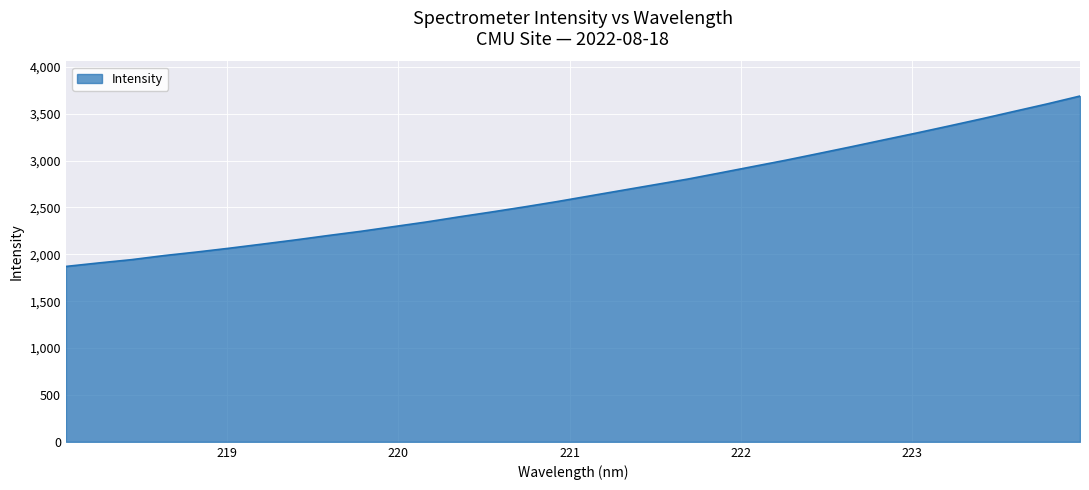

True or false: the data has more than 1 interior local peaks.

False